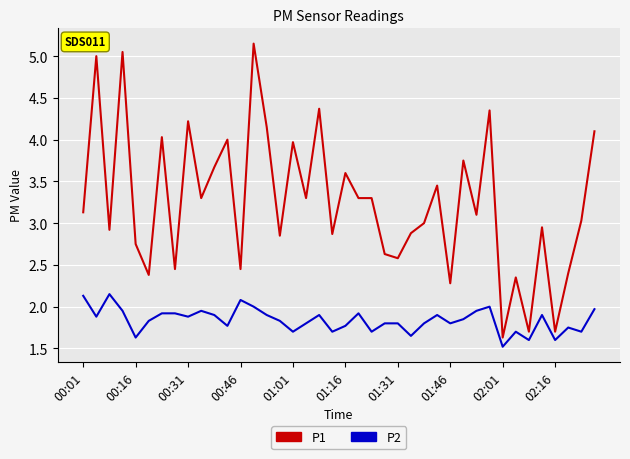

True or false: P2 and P1 cross at least once.

False